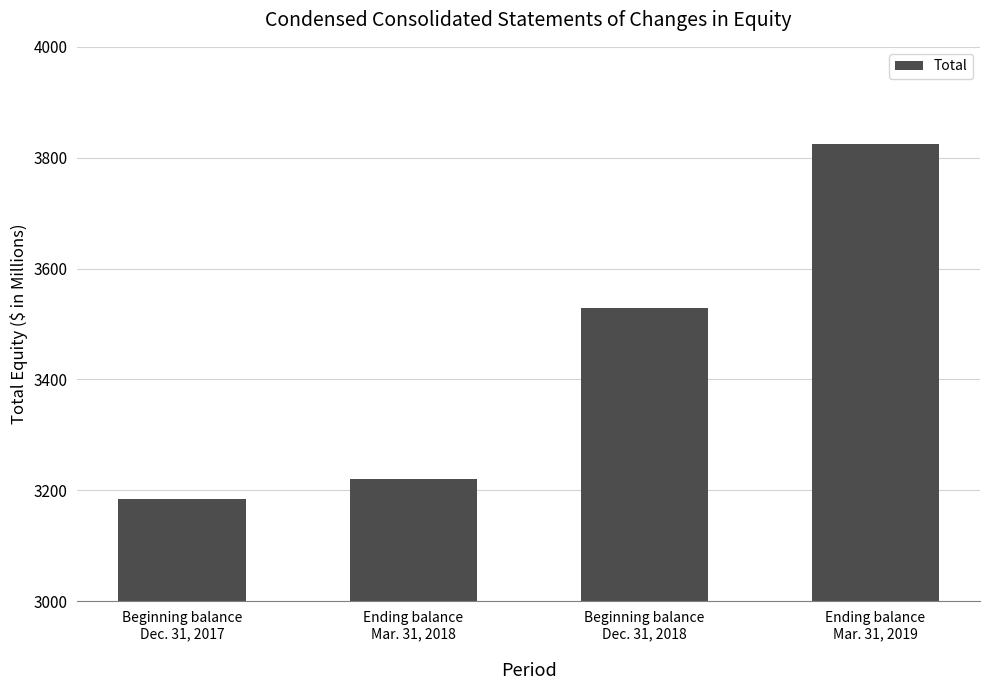

List the labels in order of value, smallest first.

Beginning balance
Dec. 31, 2017, Ending balance
Mar. 31, 2018, Beginning balance
Dec. 31, 2018, Ending balance
Mar. 31, 2019